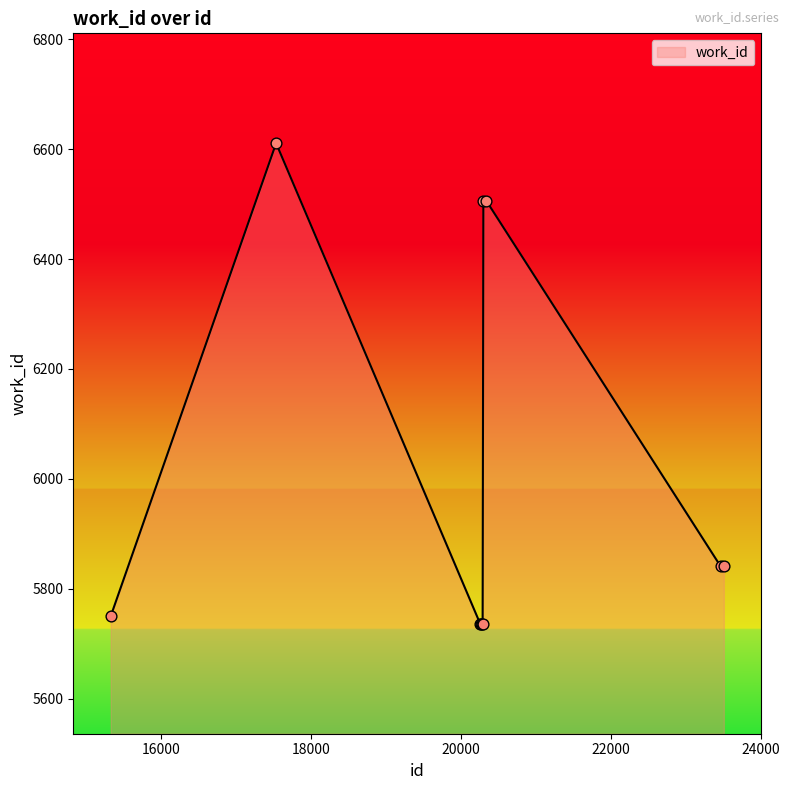

What is the maximum value shown in the chart?

6611